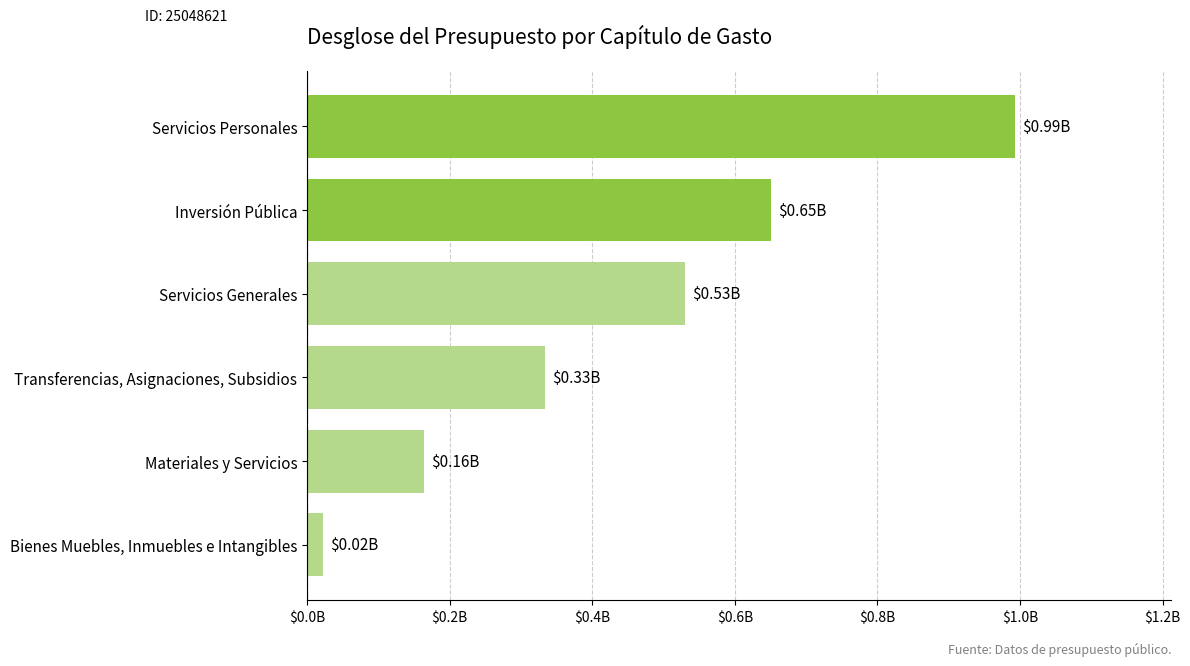

Are the bars horizontal?

Yes